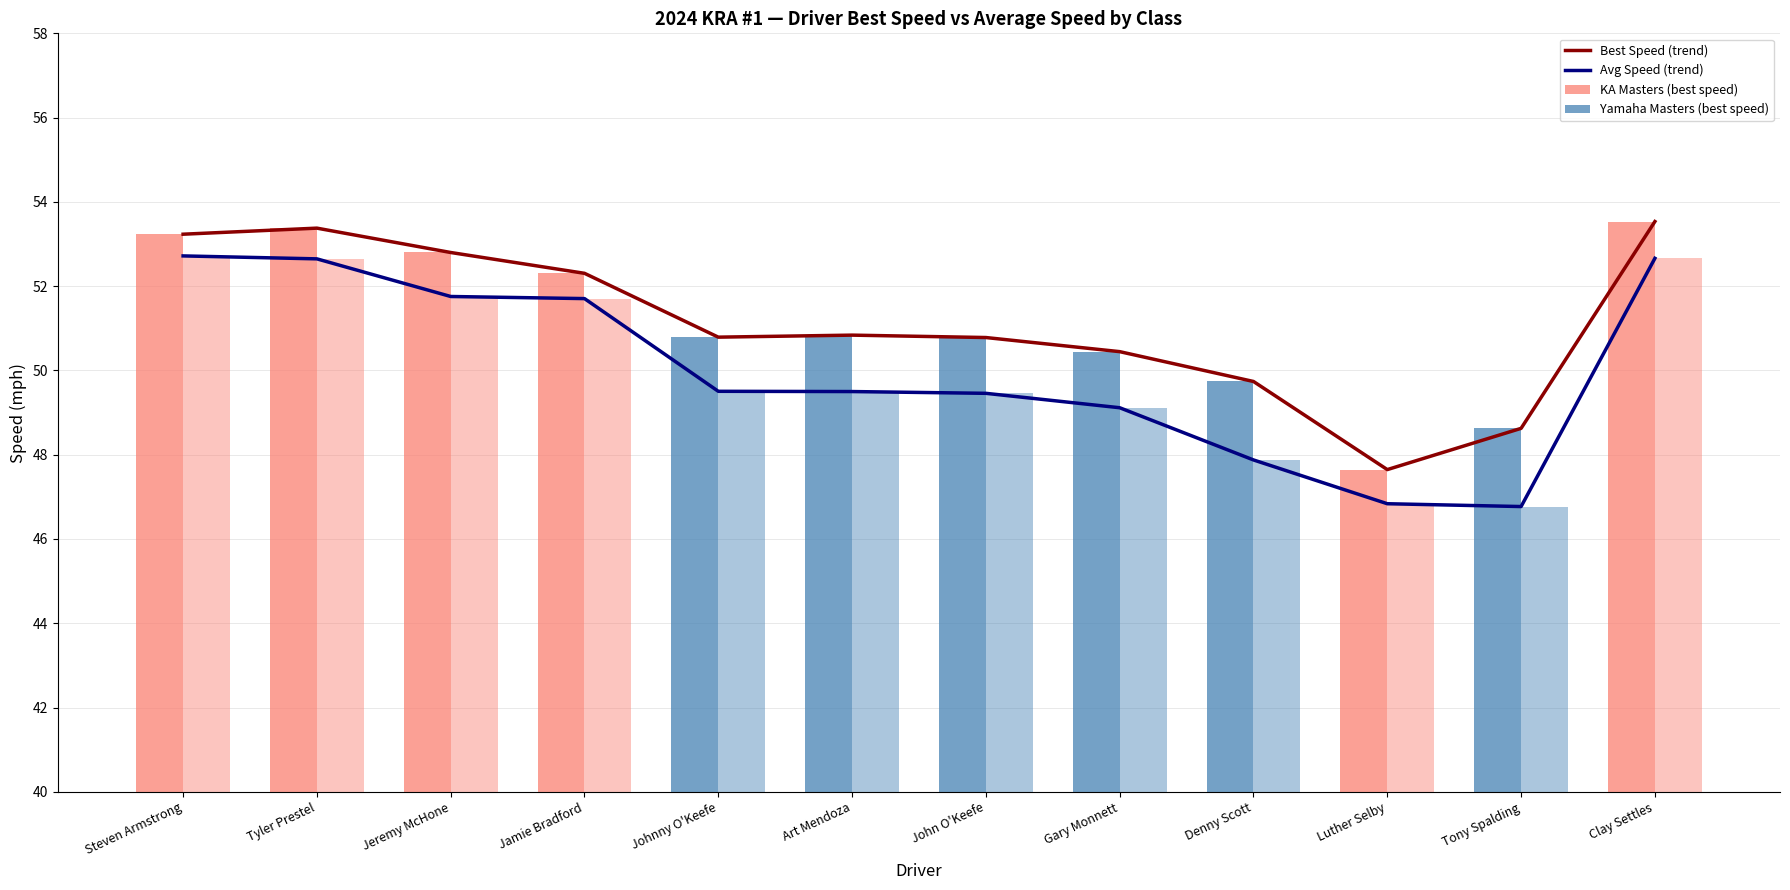

True or false: Best Speed has a value of 11.0 at Steven Armstrong.

False